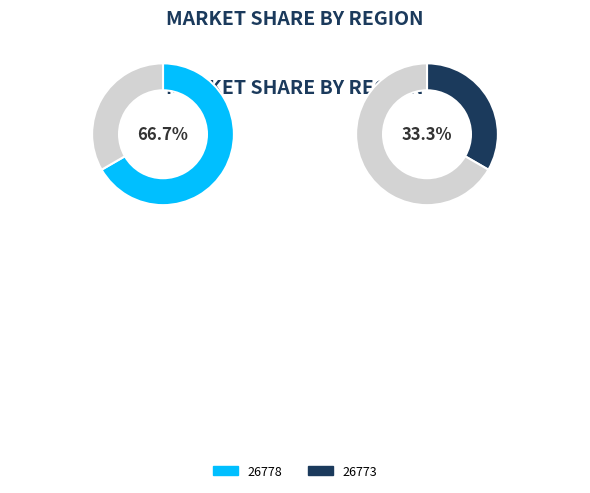

To the nearest percent, what portion does 26773 represent?

33%